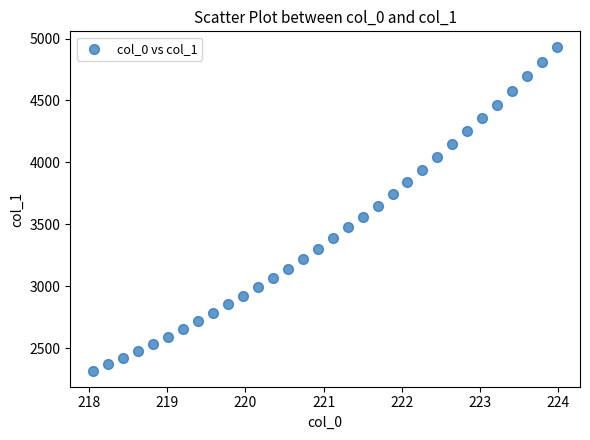

What is the range of Y values (max minus min)?

2608.0